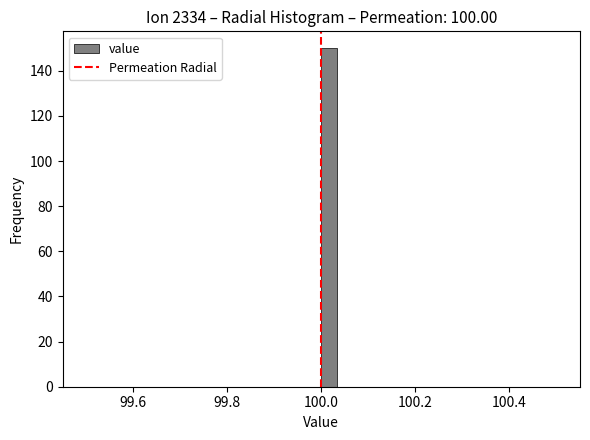

Around what value on the x-axis is the tallest bar? Give the approximate position of its centre, as read against the axis.

100.02